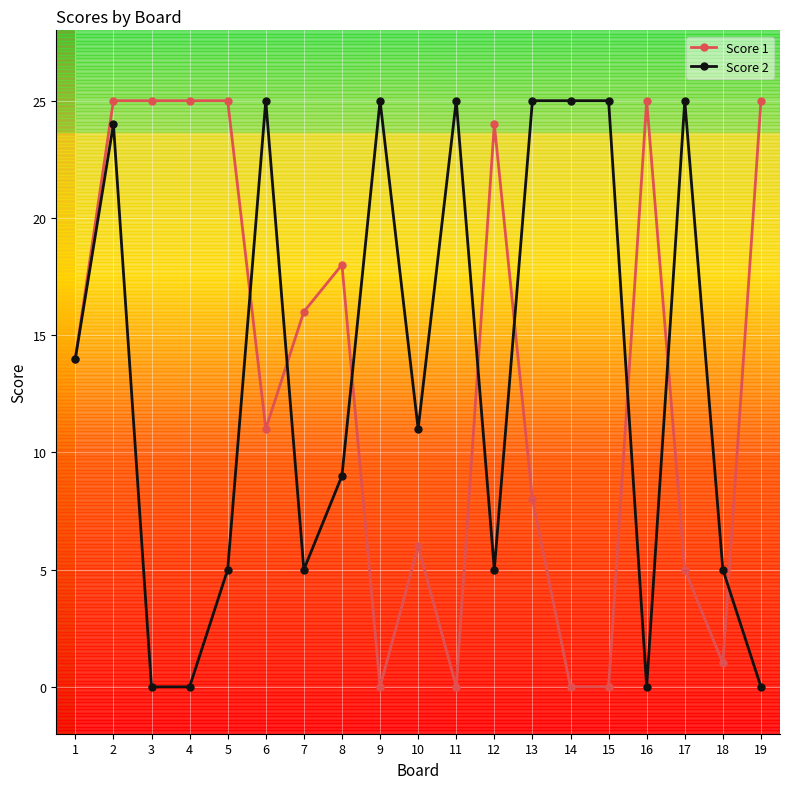

Read the Score 2 value at 17, to the nearest 5.

25